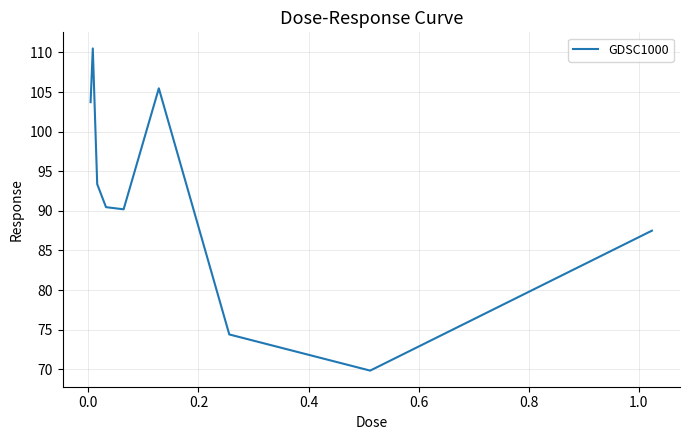

What is the average value?

91.7